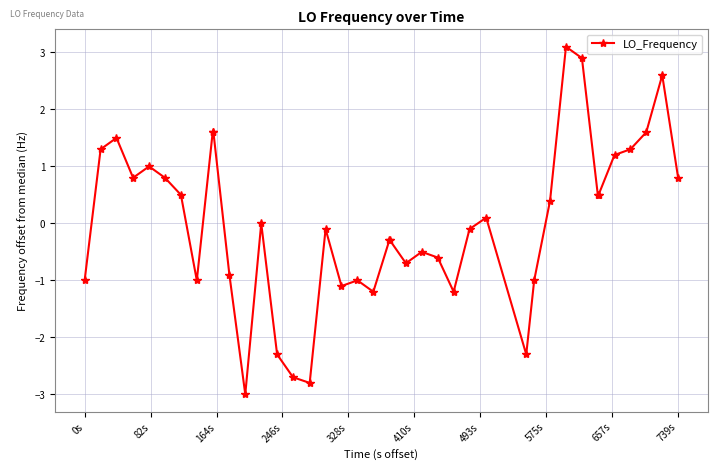

What is the difference between the maximum and minimum values?

6.1